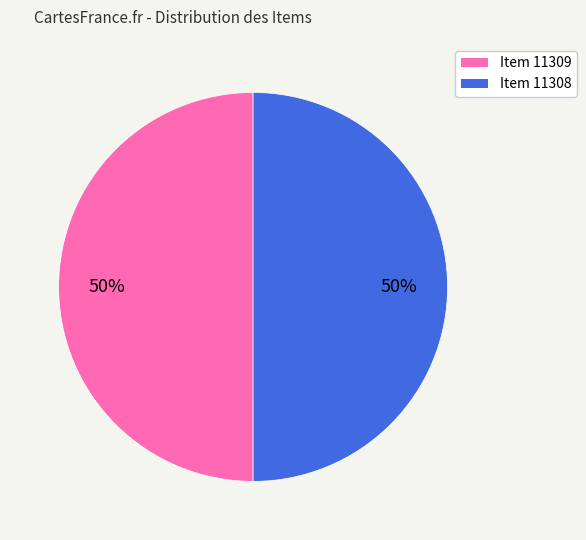

Approximately how many times larger is the value at Item 11308 compared to Item 11309?

1.0